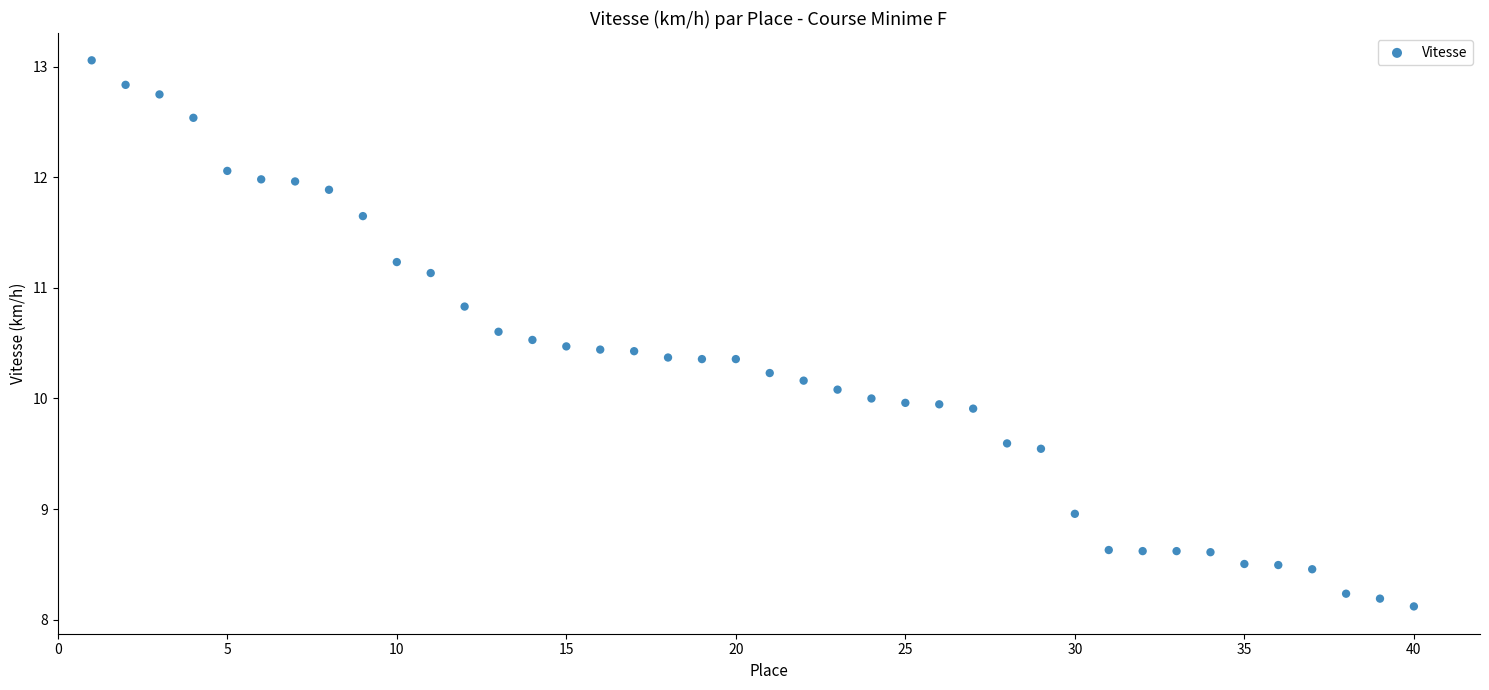

What is the range of X values (max minus min)?

39.0